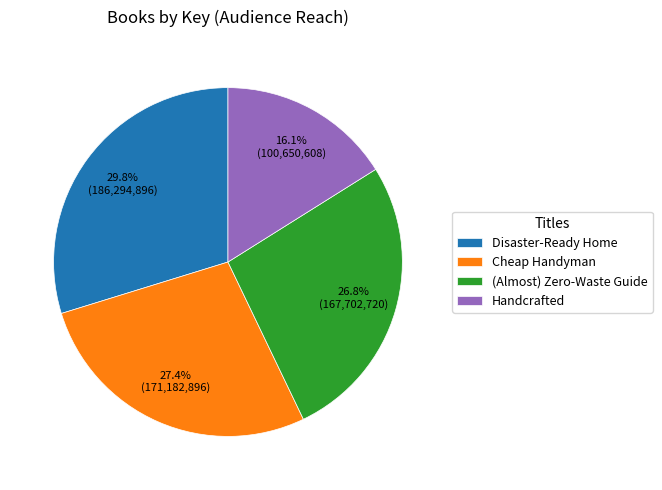

To the nearest percent, what is the difference between the largest and smallest slice percentages?

14%